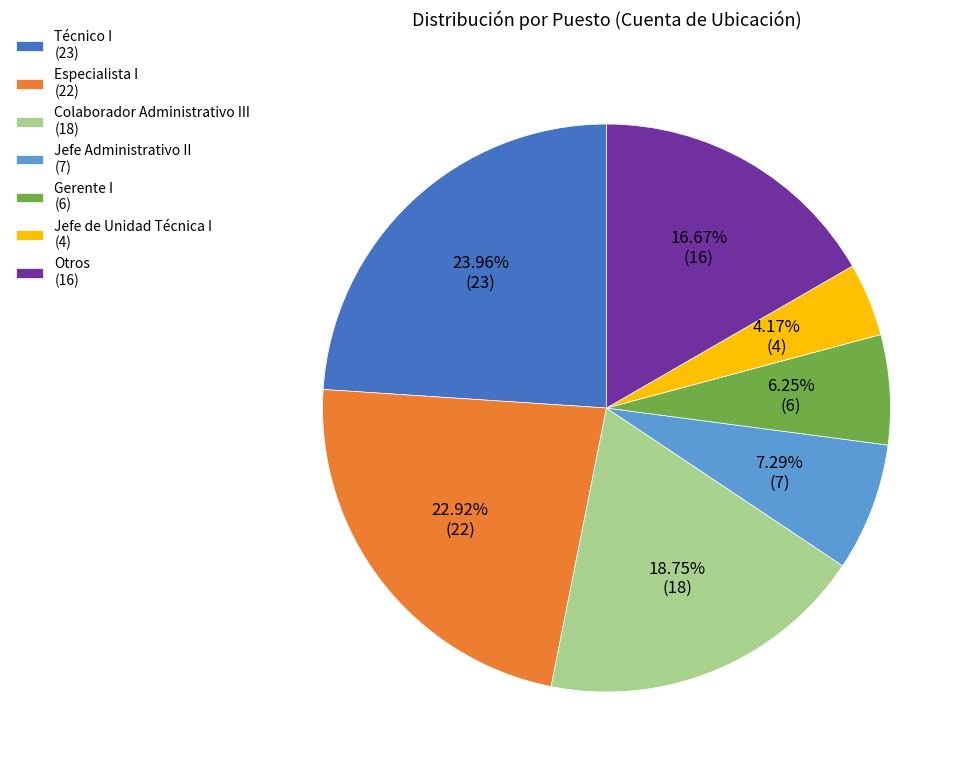

Does any single category account for the majority?

No